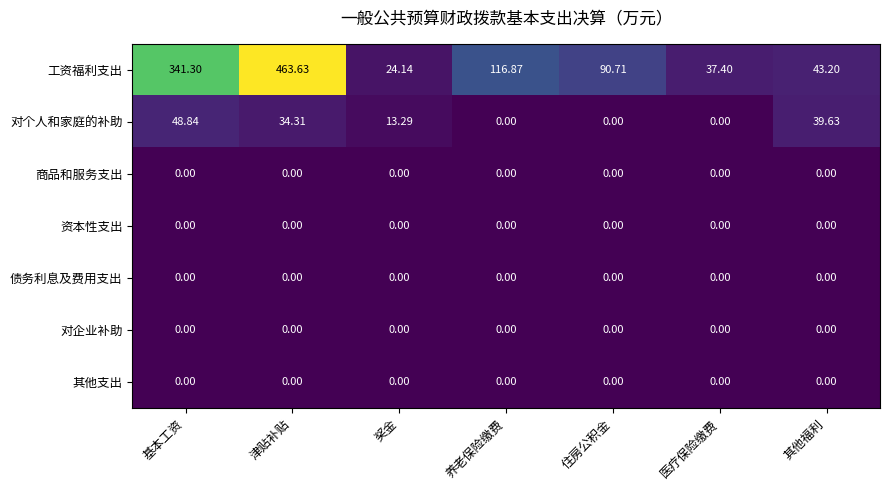

What is the total value across all series at 住房公积金?

90.7